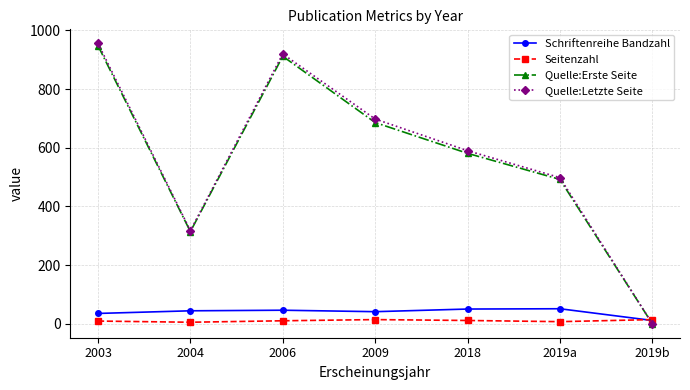

How many series are shown in this chart?

4